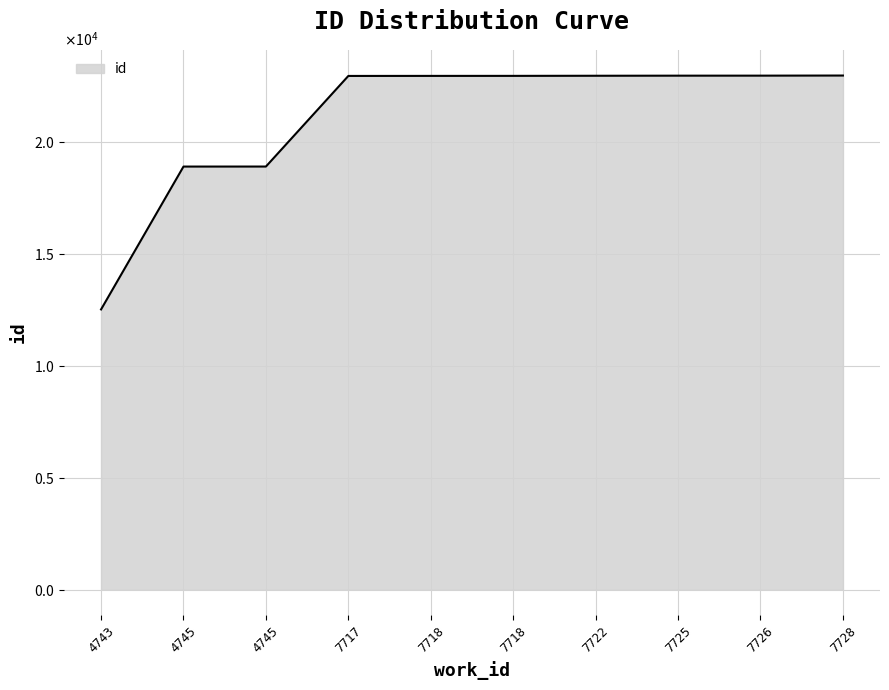

Does the chart have visible grid lines?

Yes